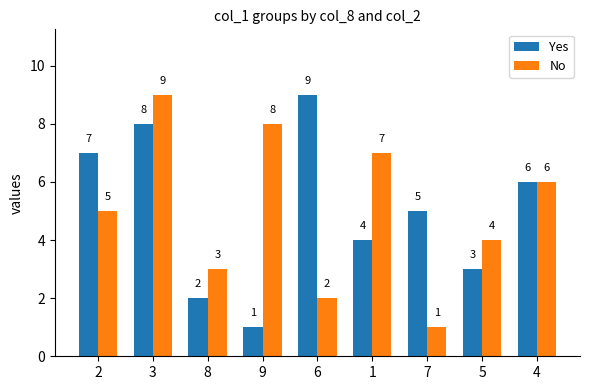

What is the difference between the highest and lowest values at 1?

3